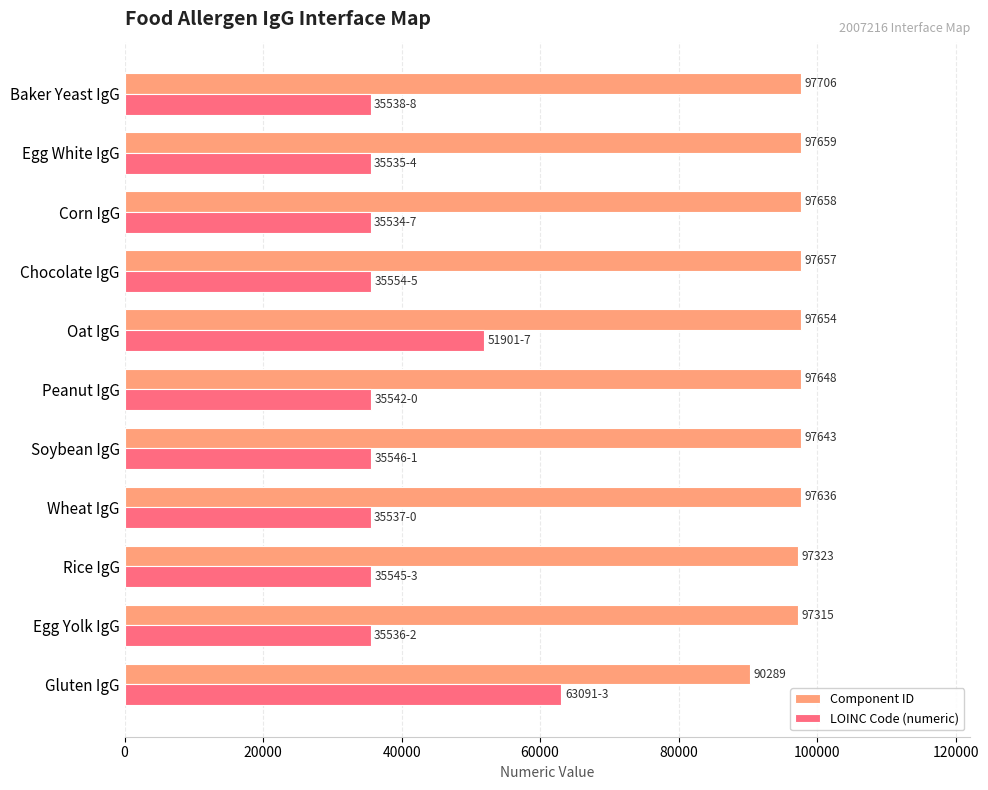

Which label corresponds to the largest value in the chart?

Baker Yeast IgG